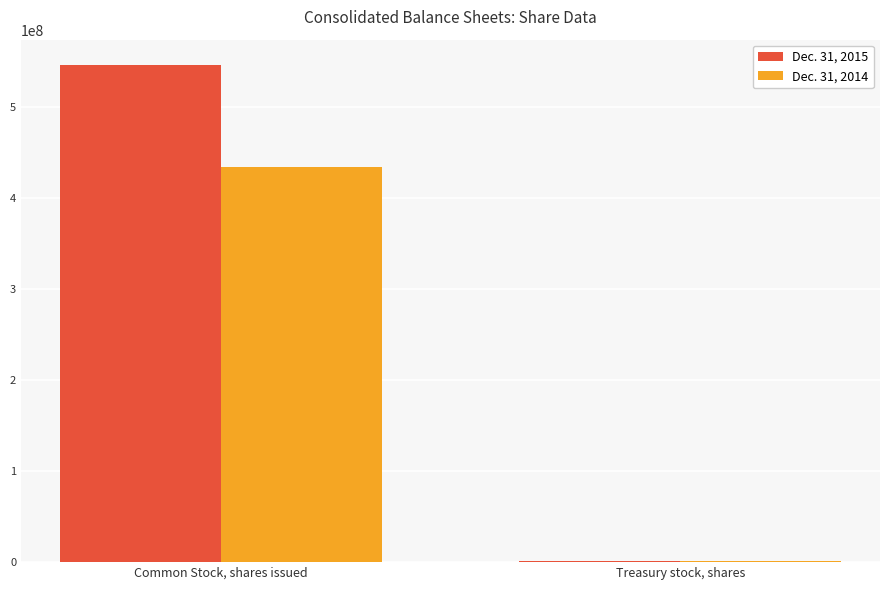

What value does the Dec. 31, 2015 series have at Common Stock, shares issued, to the nearest 50?

546188500